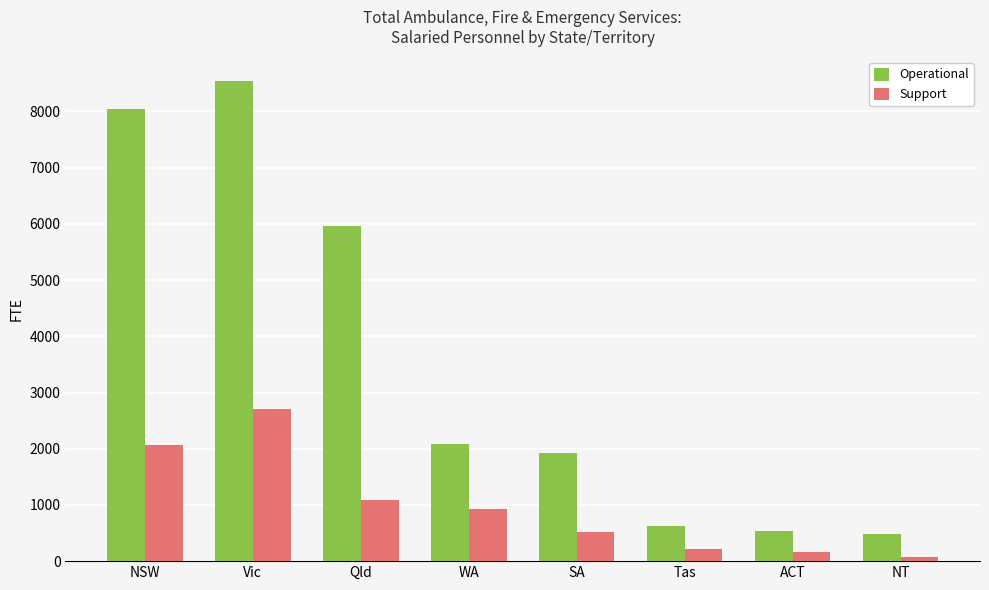

Which series has the widest spread of values?

Operational